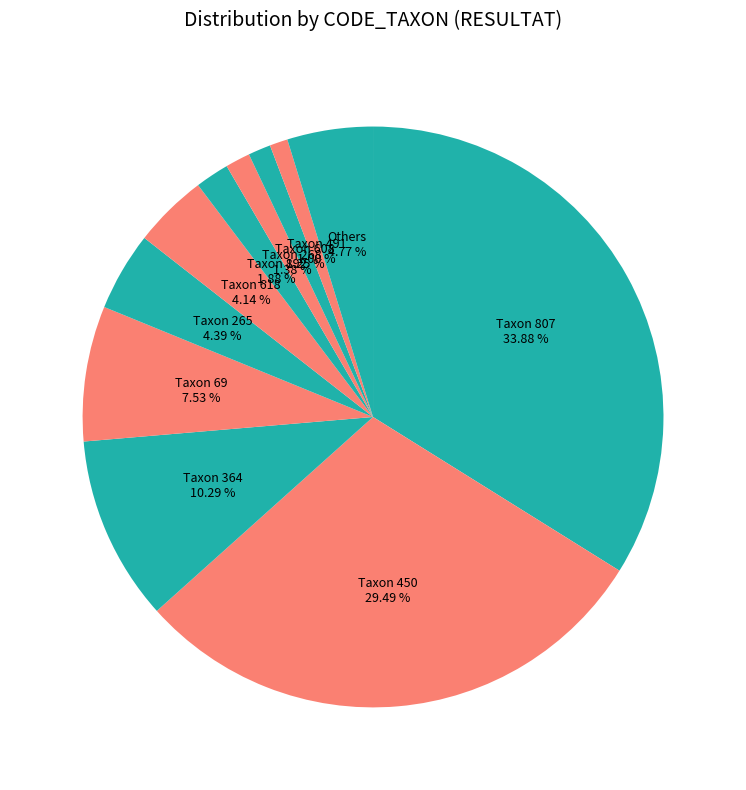

Which slice is the largest?

Taxon 807